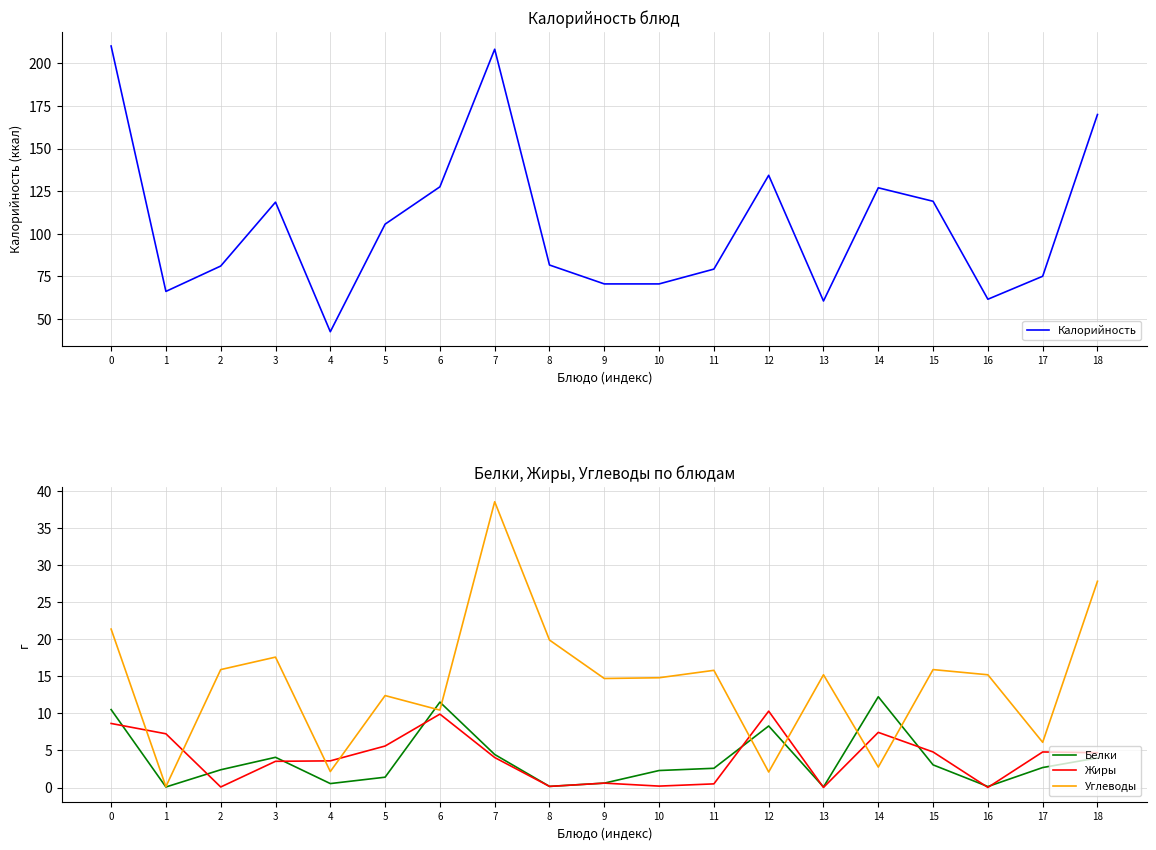

Rank the categories by Жиры value from lowest to highest.

13, 16, 2, 8, 10, 11, 9, 3, 4, 7, 18, 15, 17, 5, 1, 14, 0, 6, 12